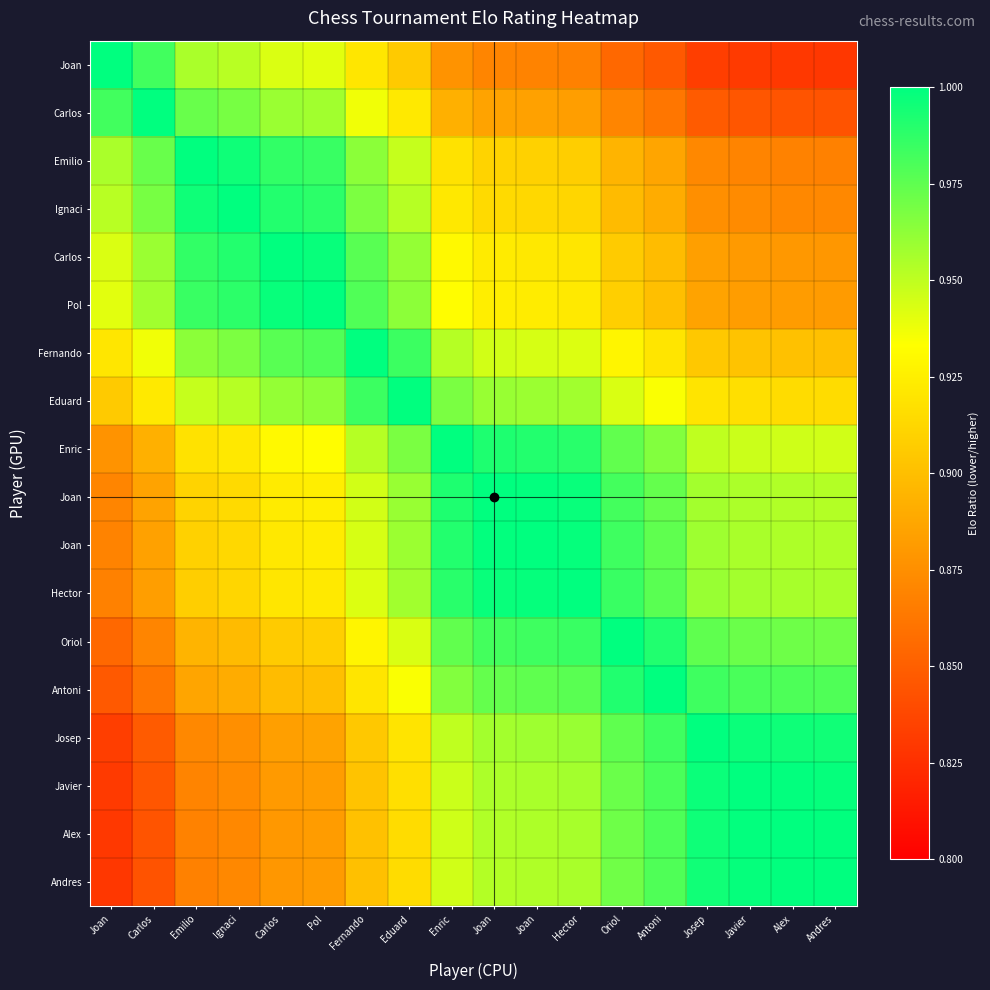

What is the maximum value shown in the chart?

1.0